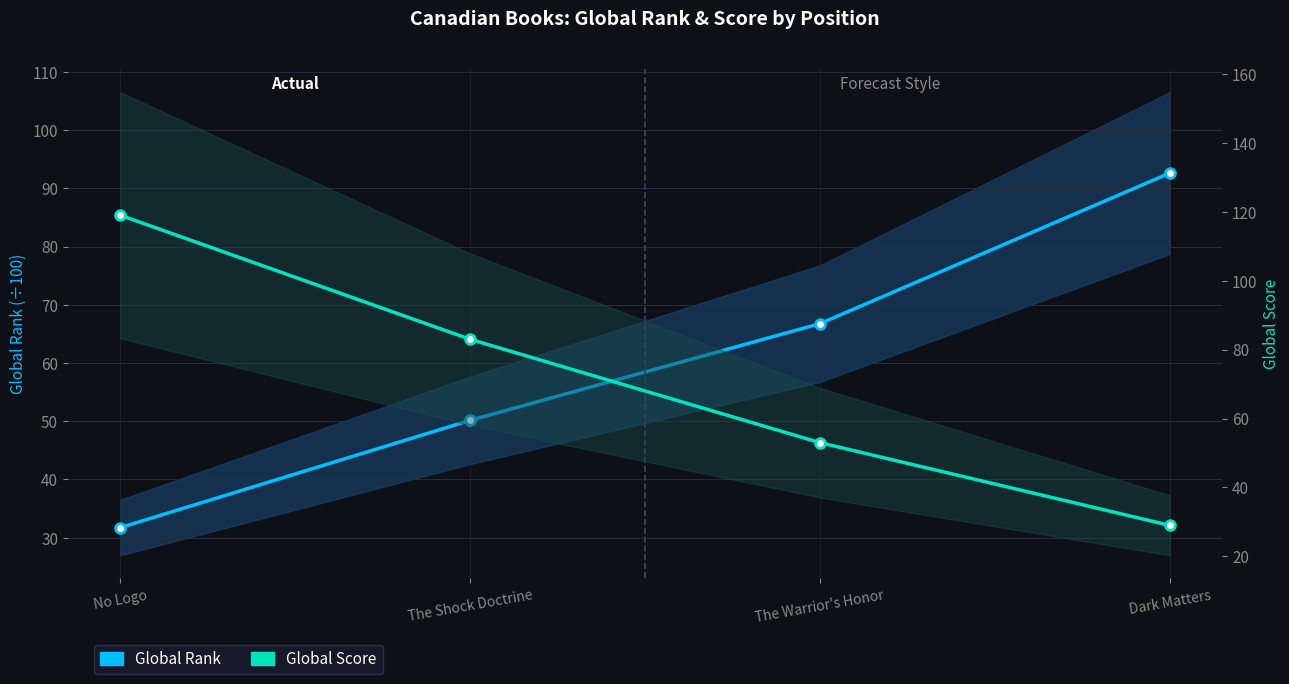

Between No Logo and Dark Matters, which series saw the biggest shift?

Global Score